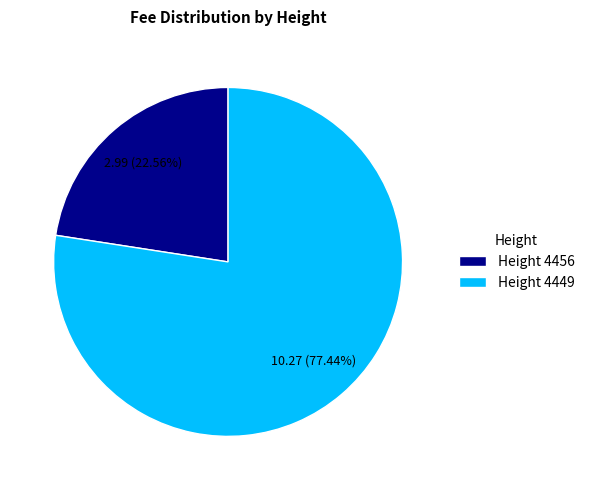

Which has a higher value, Height 4456 or Height 4449?

Height 4449